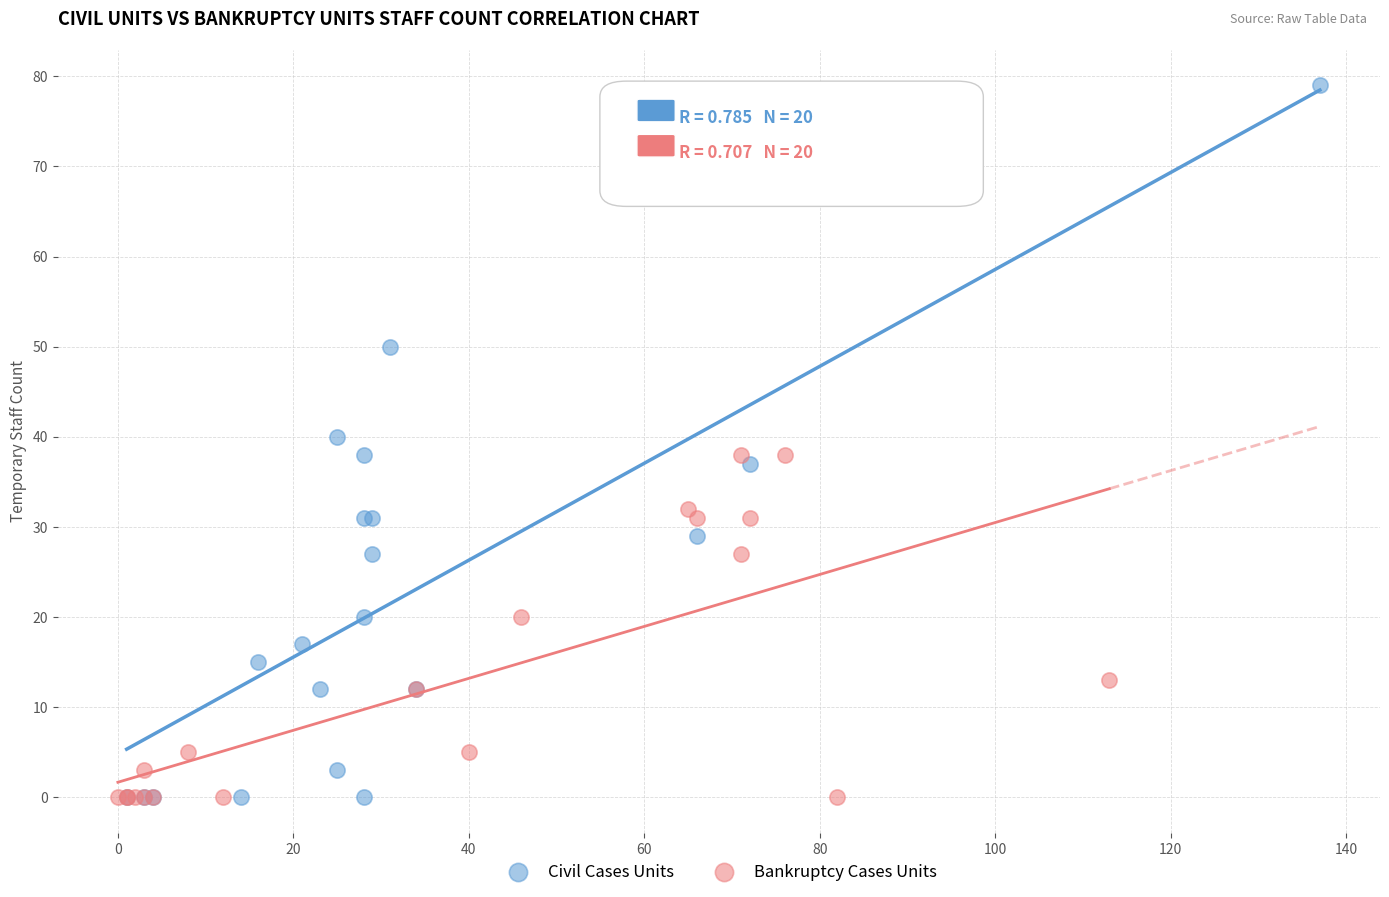

Which series contains the highest Y value?

Civil Cases Units